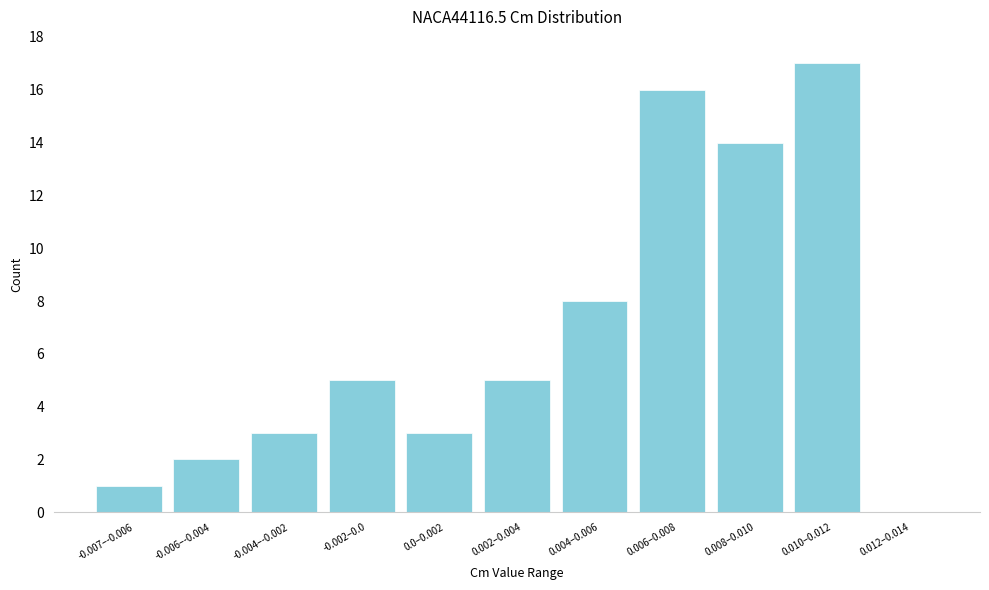

Reading left to right, extract all data points from this chart.

-0.007–-0.006=1	-0.006–-0.004=2	-0.004–-0.002=3	-0.002–0.0=5	0.0–0.002=3	0.002–0.004=5	0.004–0.006=8	0.006–0.008=16	0.008–0.010=14	0.010–0.012=17	0.012–0.014=0